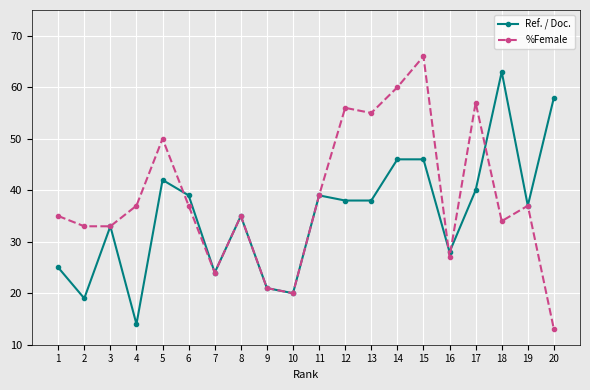

At which category does %Female reach its first local peak?

5